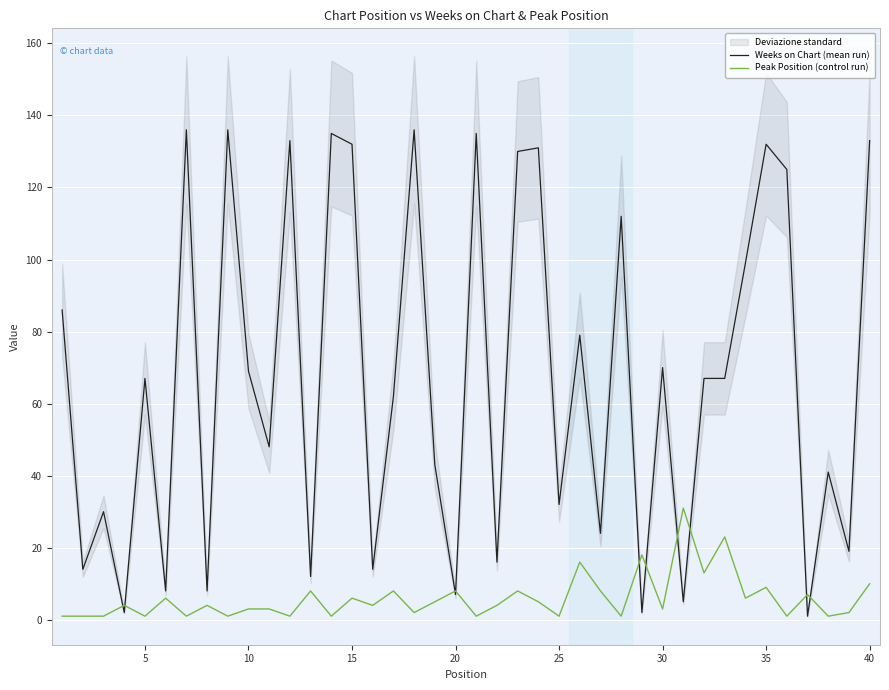

Which series has the largest total across all categories?

Weeks on Chart (mean run)